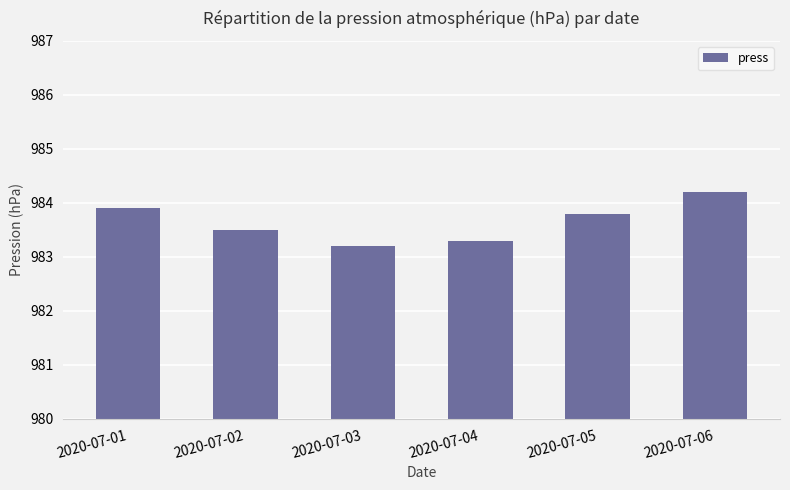

How many categories are shown in the chart?

6